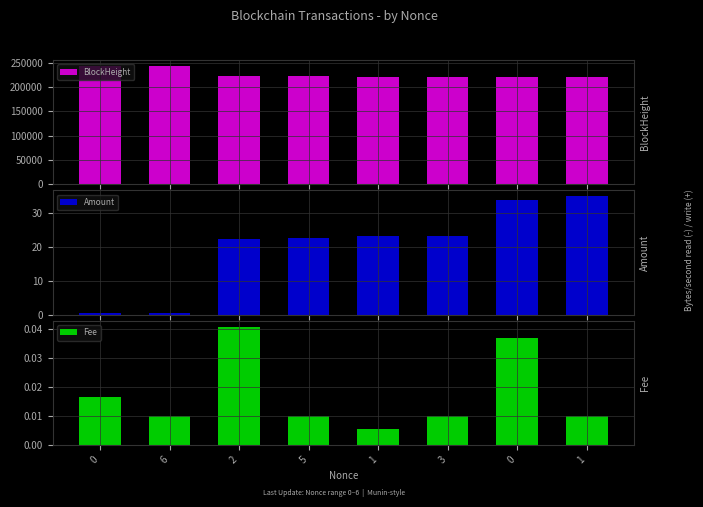

What is the label of the 3rd bar from the right?

3